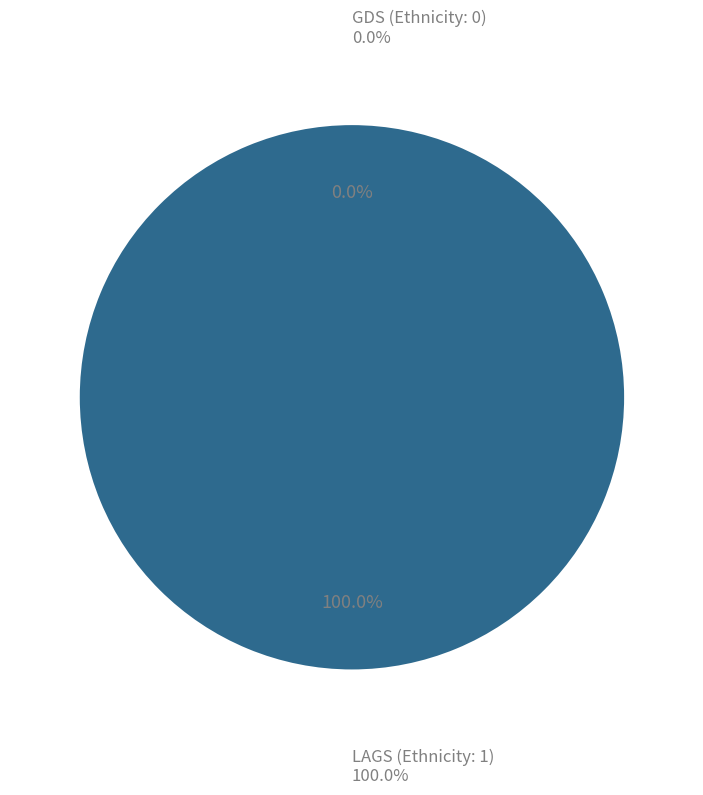

To the nearest percent, what is the difference between the 1 and 2 slice percentages?

100%